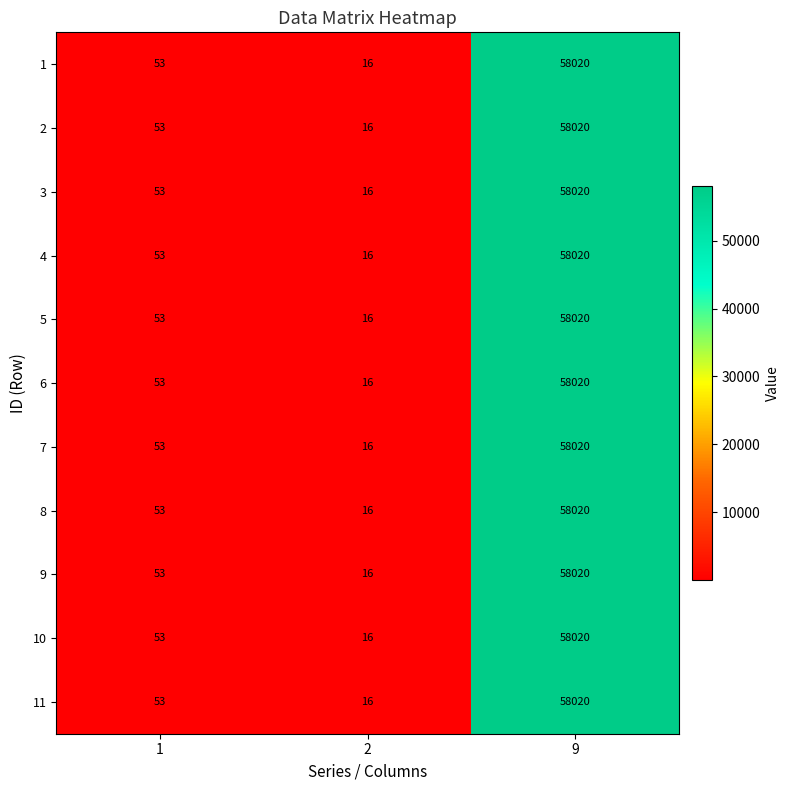

What is the maximum value shown in the chart?

58020